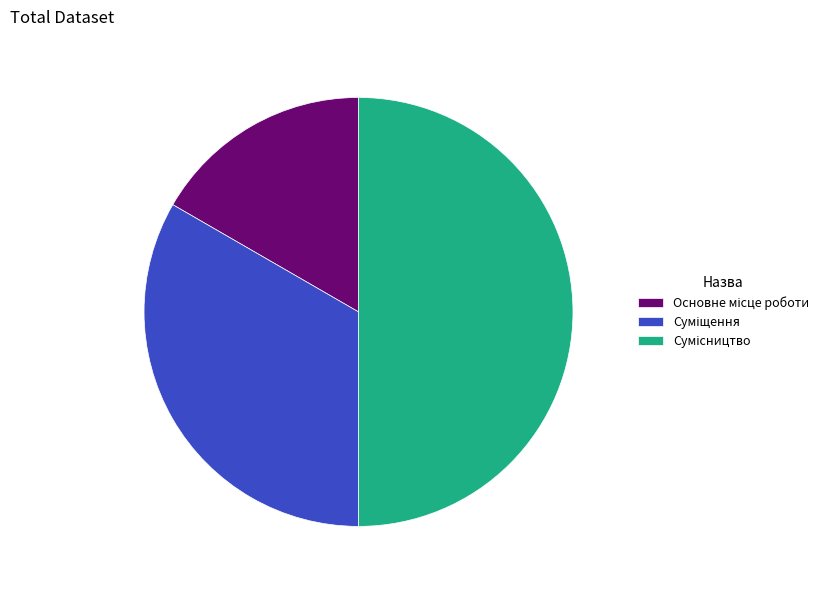

How many slices are in this pie chart?

3